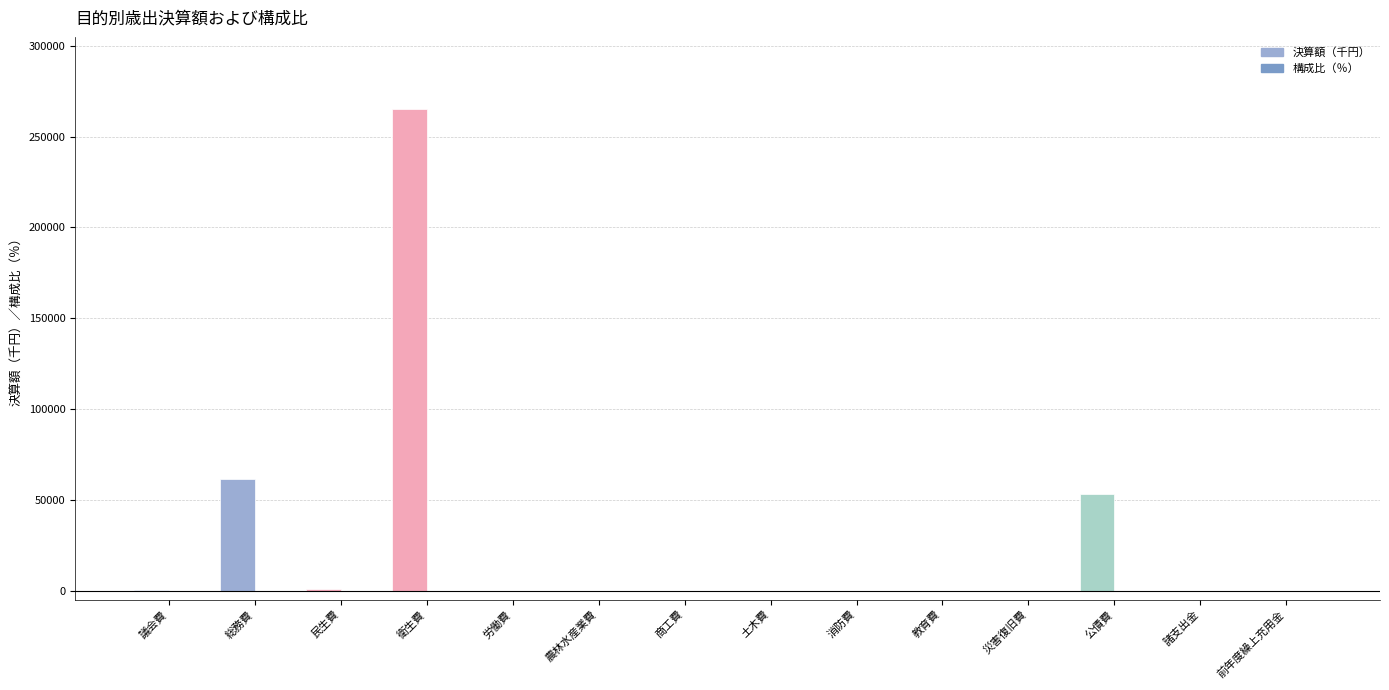

Which series changed the most between 総務費 and 災害復旧費?

決算額（千円）